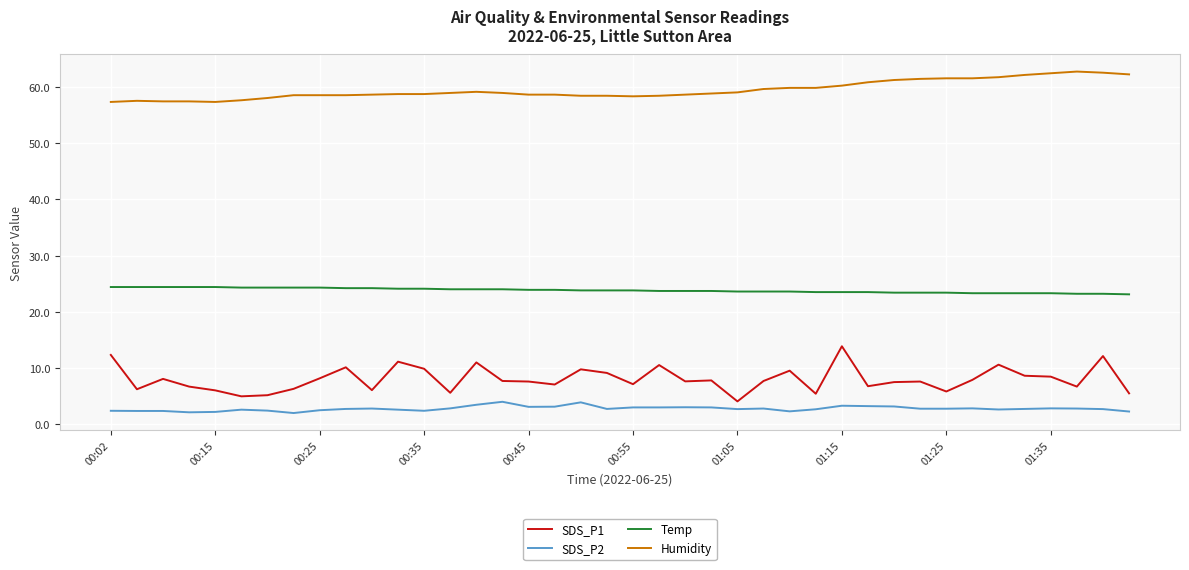

What is the sum of all SDS_P2 values?

111.2